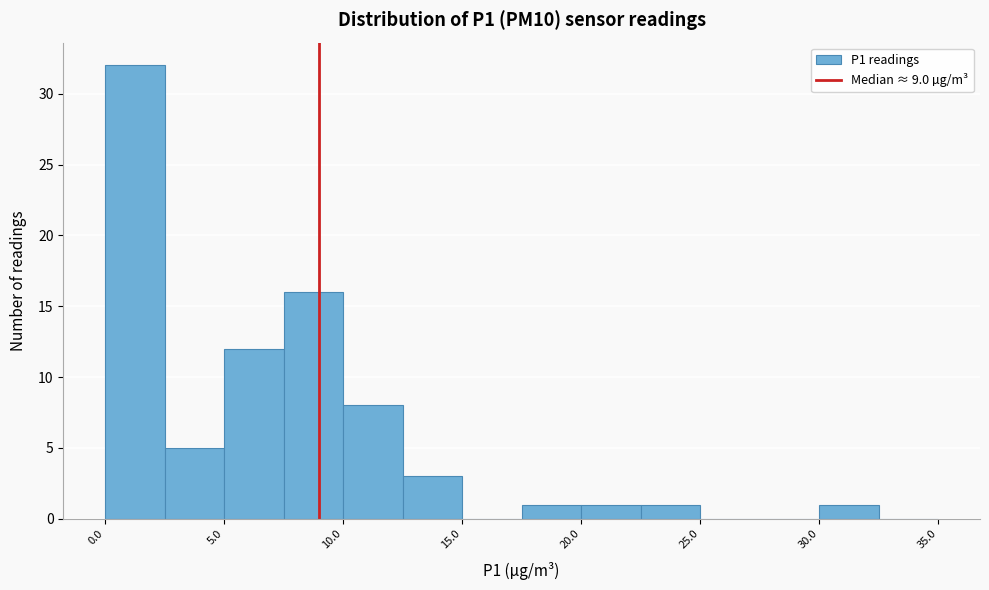

Reading left to right, list every bar in this chart as the range it spans on the x-axis followed by its height. The values are not printed on the chart, so give them approximately, as read against the axis.

0.0 to 2.5: 32
2.5 to 5.0: 5
5.0 to 7.5: 12
7.5 to 10.0: 16
10.0 to 12.5: 8
12.5 to 15.0: 3
15.0 to 17.5: 0
17.5 to 20.0: 1
20.0 to 22.5: 1
22.5 to 25.0: 1
25.0 to 27.5: 0
27.5 to 30.0: 0
30.0 to 32.5: 1
32.5 to 35.0: 0